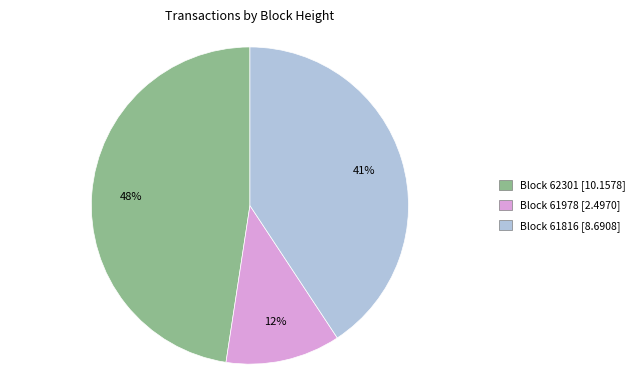

Count the number of slices in the pie.

3